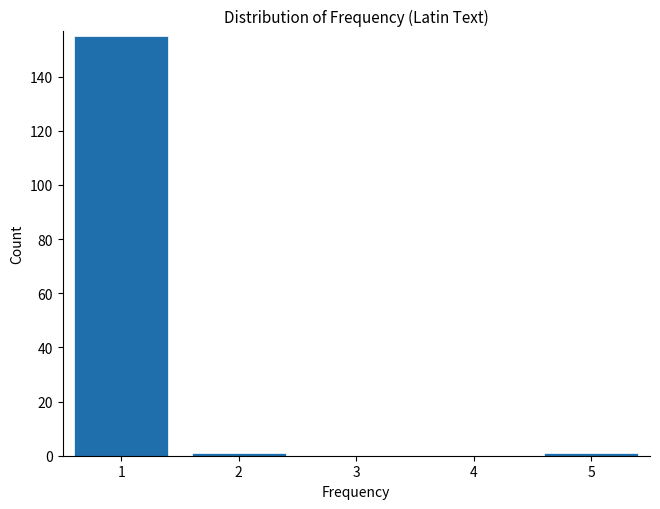

Reading right to left, list all the values displayed in this chart.

5=1	4=0	3=0	2=1	1=155